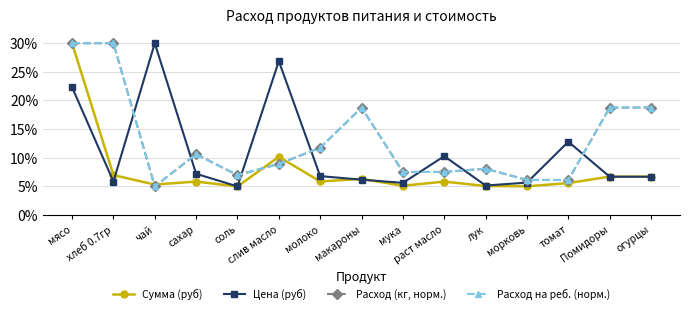

How many lines are shown in the chart?

4